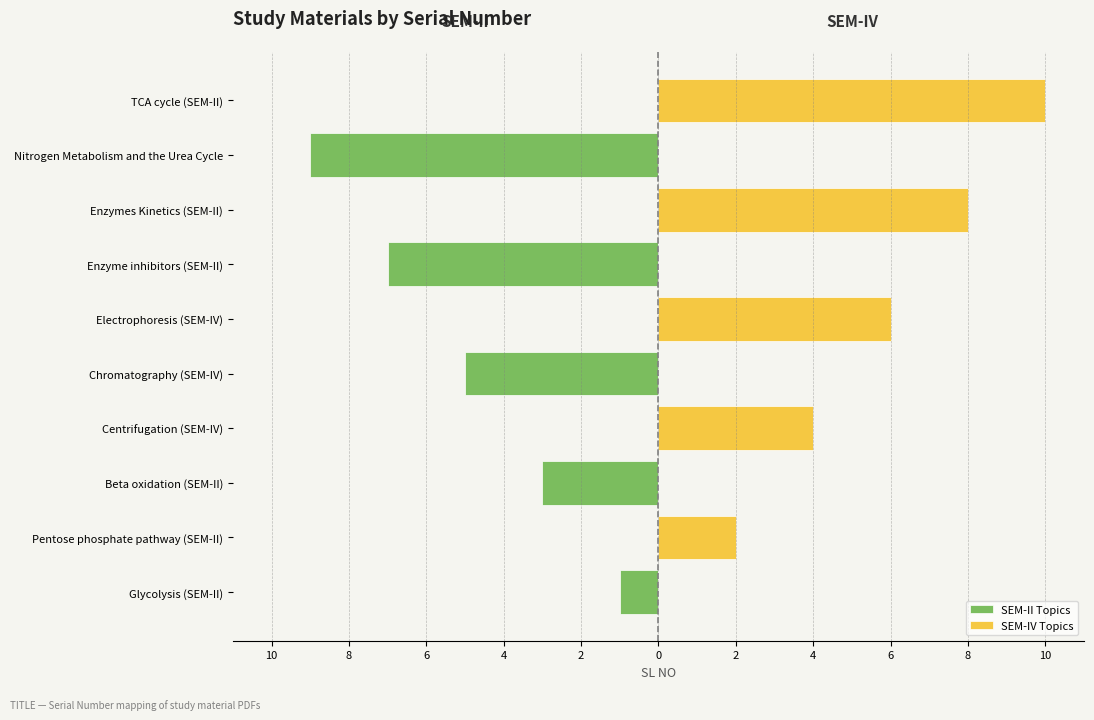

At Chromatography (SEM-IV), list the series in order from smallest to largest.

SEM-II Topics, SEM-IV Topics